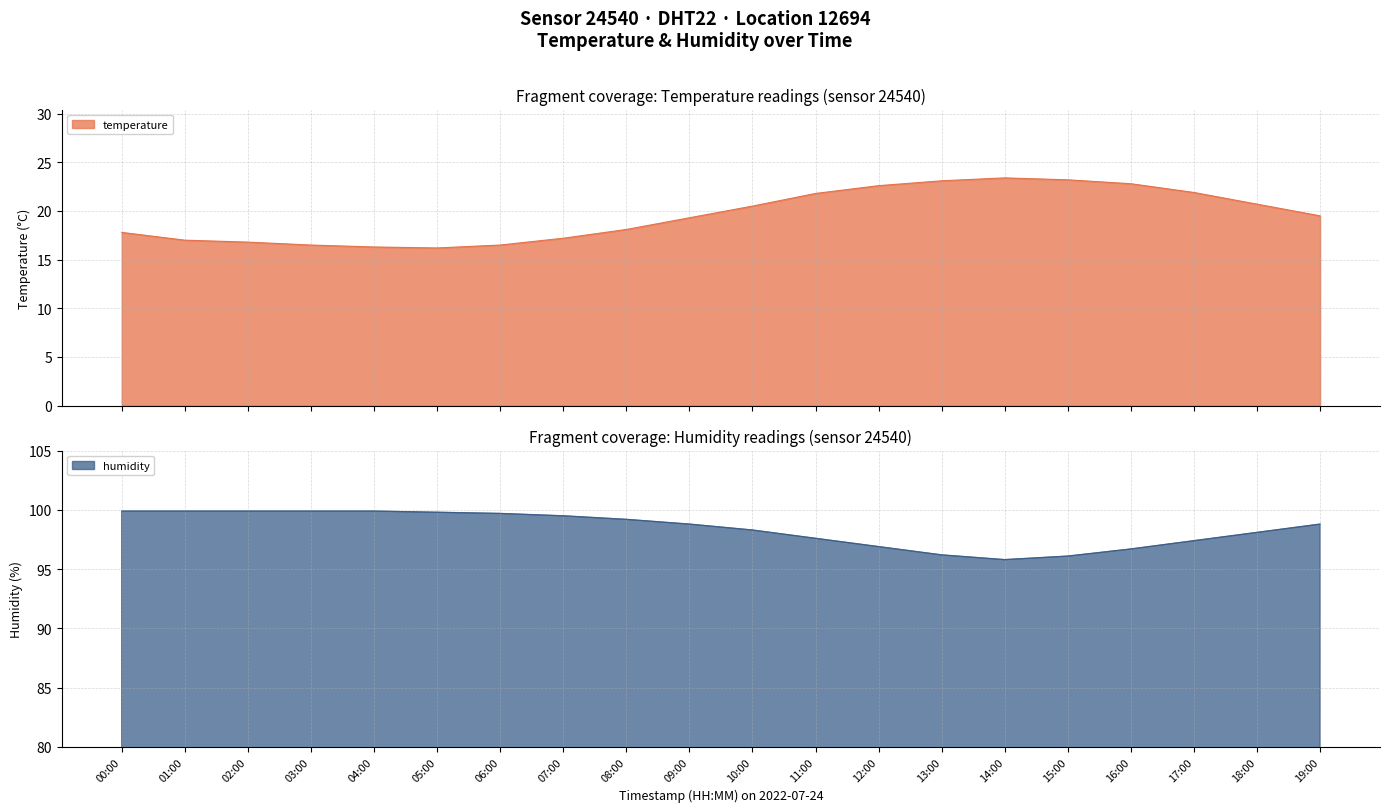

How many interior local valleys does the temperature series have?

1